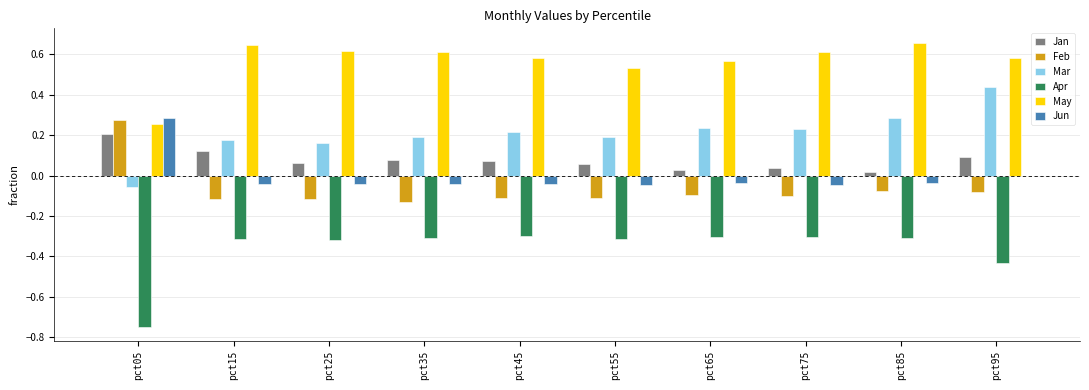

Which series has the largest total across all categories?

May